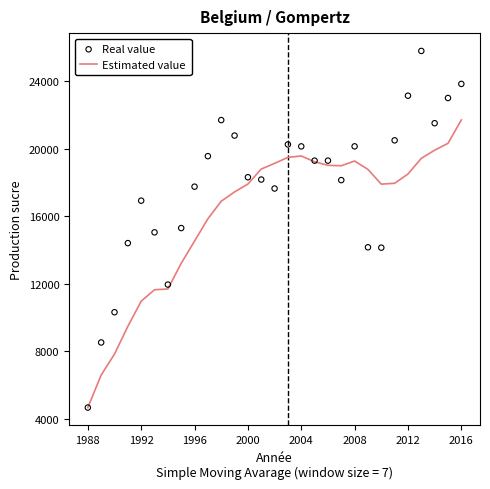

What are all the series names shown in the legend?

Estimated value, Real value